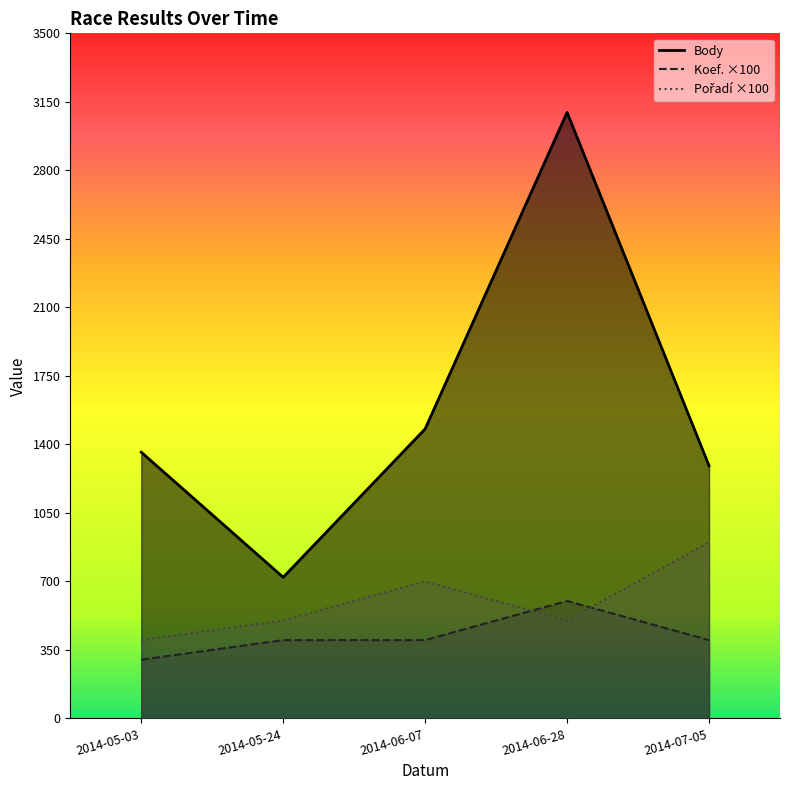

How many lines are shown in the chart?

3